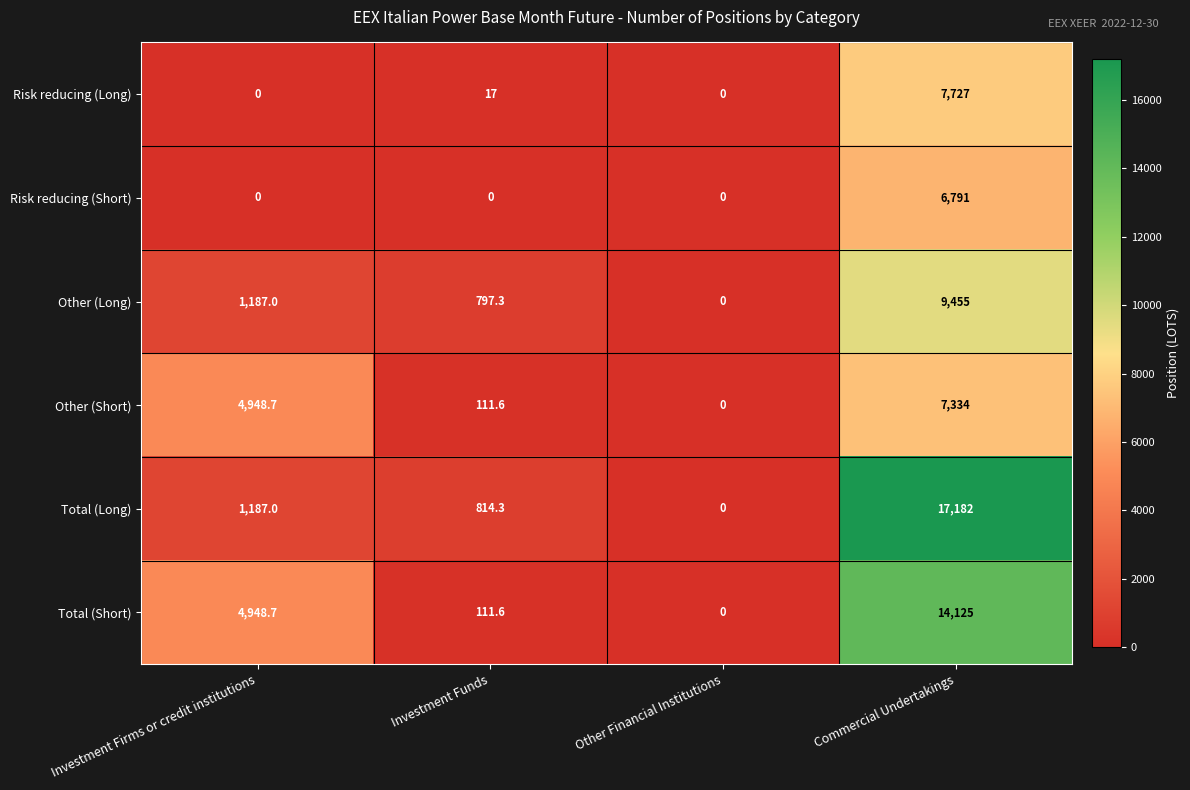

At which label does Total (Long) reach its minimum?

Other Financial Institutions